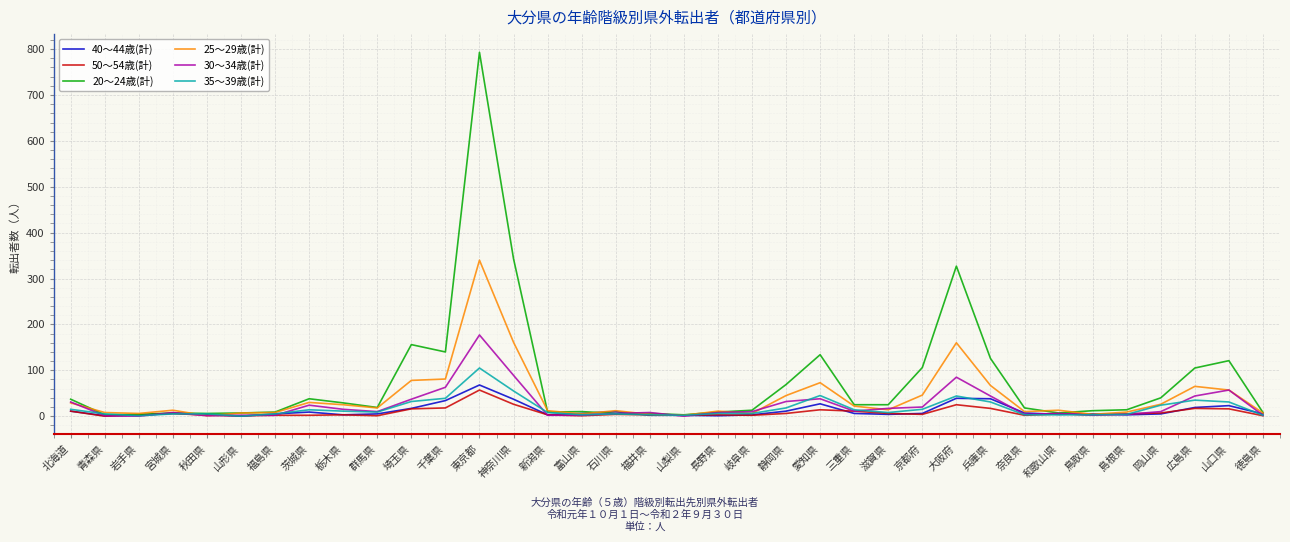

Which series has the largest total across all categories?

20～24歳(計)